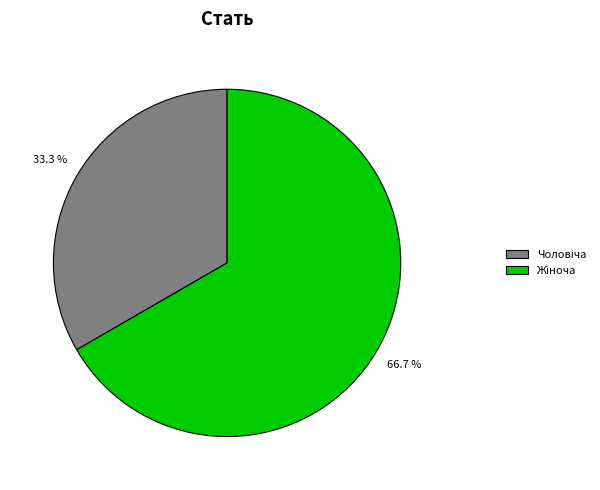

Is there any slice that represents more than half of the pie?

Yes